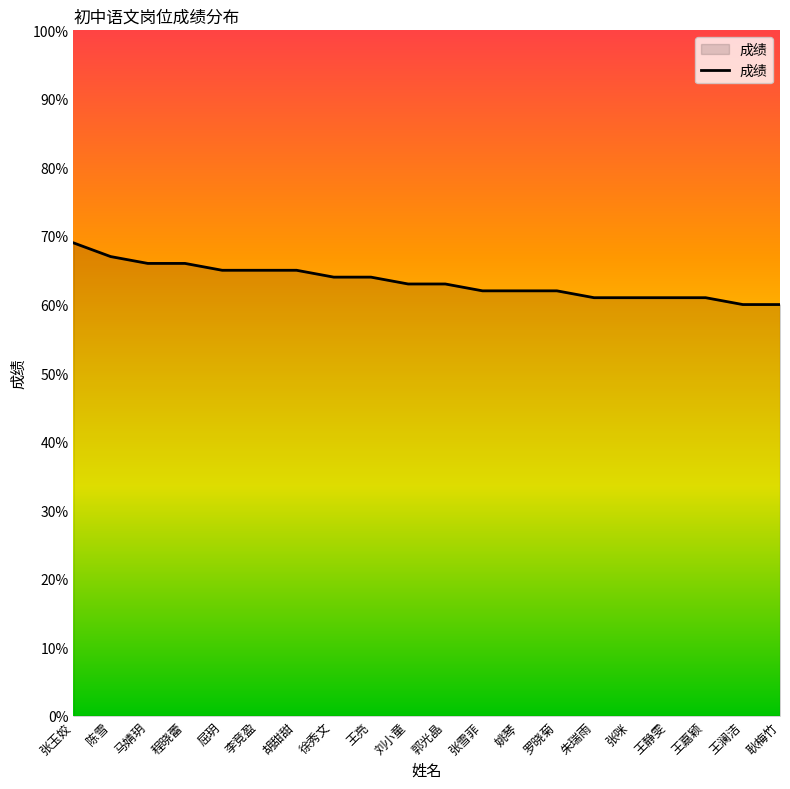

What is the maximum value shown in the chart?

69